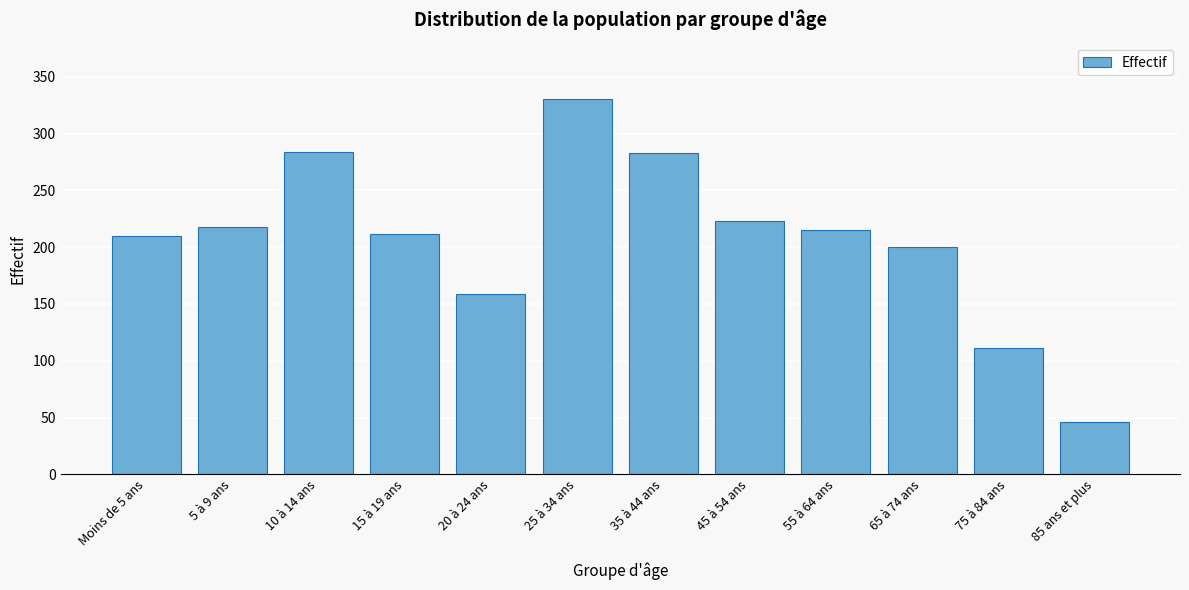

Where is the data nearest to the value 188?

65 à 74 ans